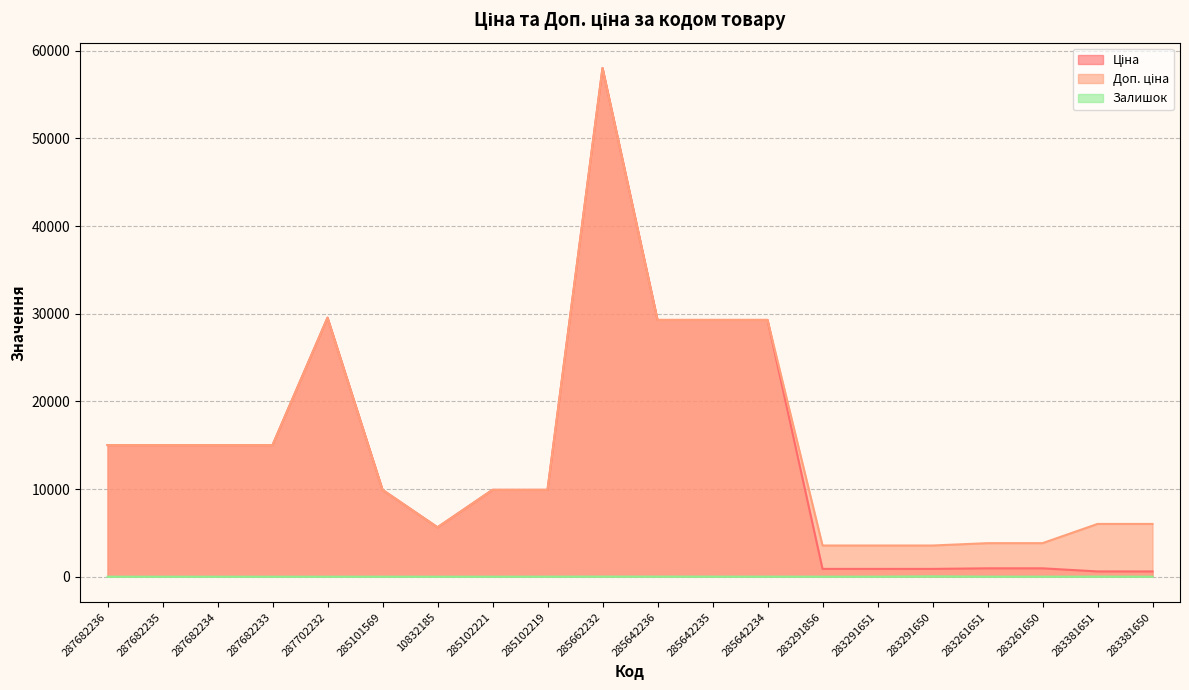

Is the value of Залишок at 285642234 greater than the value of Доп. ціна at 285662232?

No